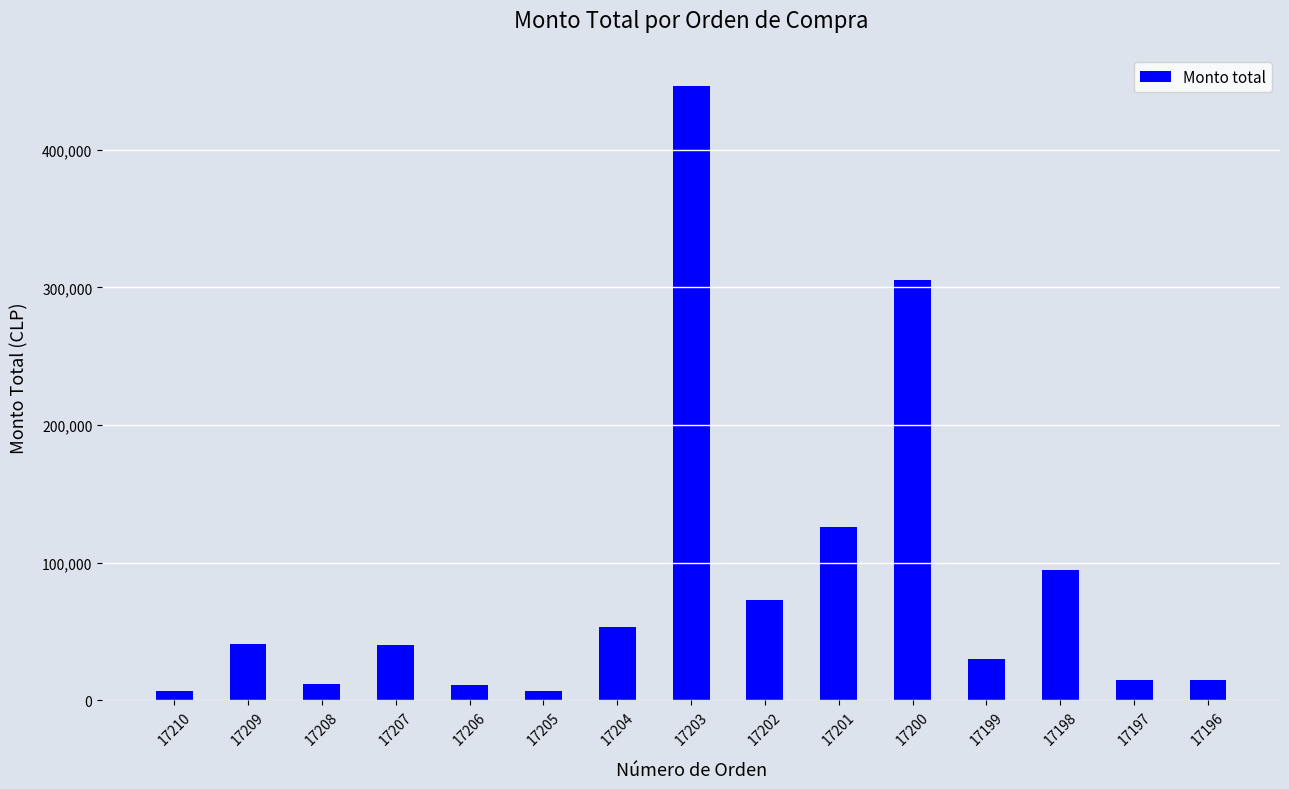

How many values are below 40000?

7